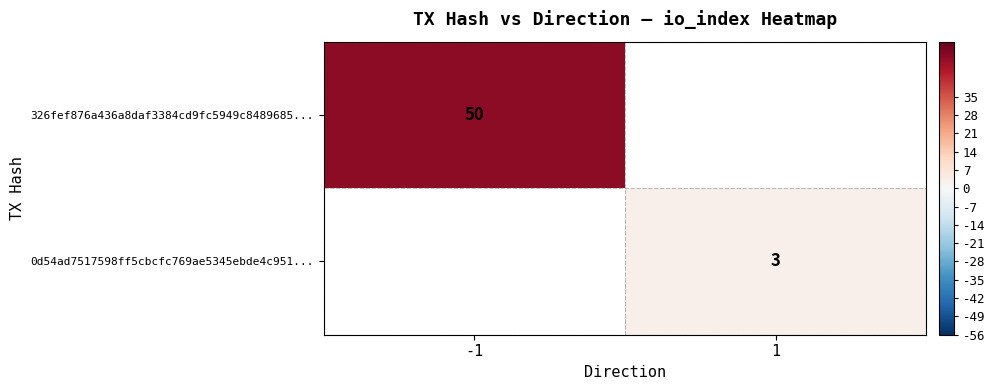

The value of 0d54ad7517598ff5cbcfc769ae5345ebde4c951... at 1 is 2. True or false?

False